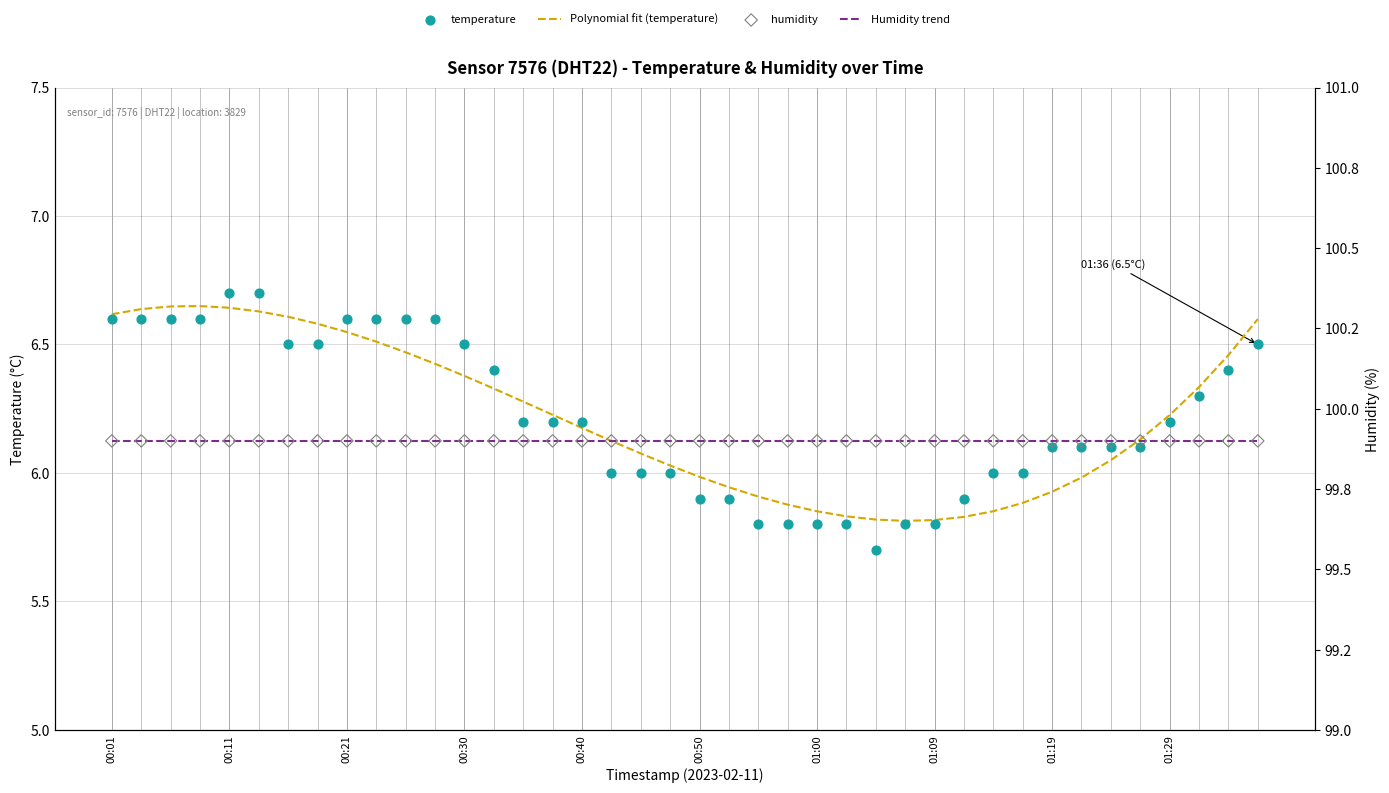

Which series contains the lowest Y value?

temperature